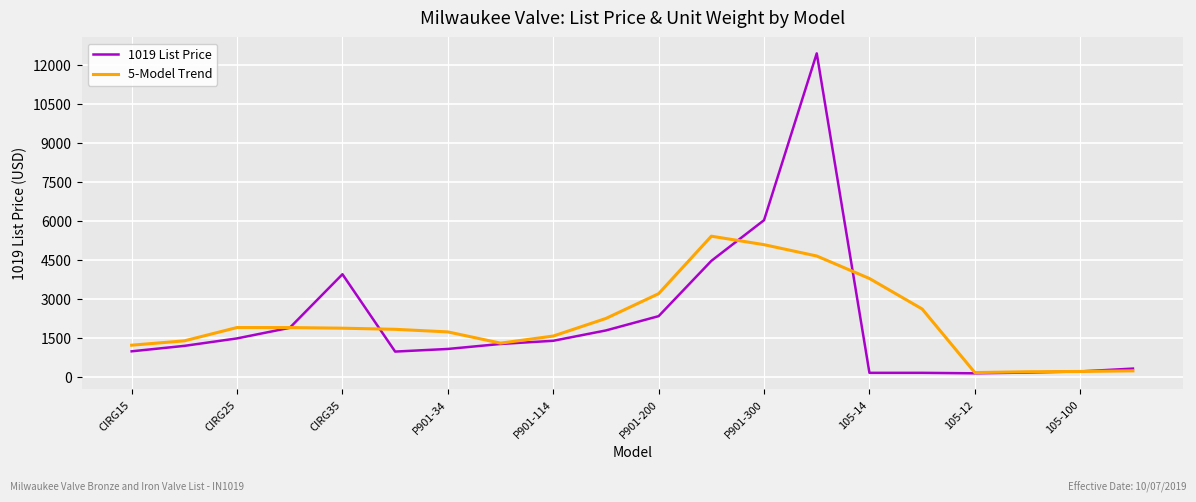

Which series has the widest spread of values?

1019 List Price